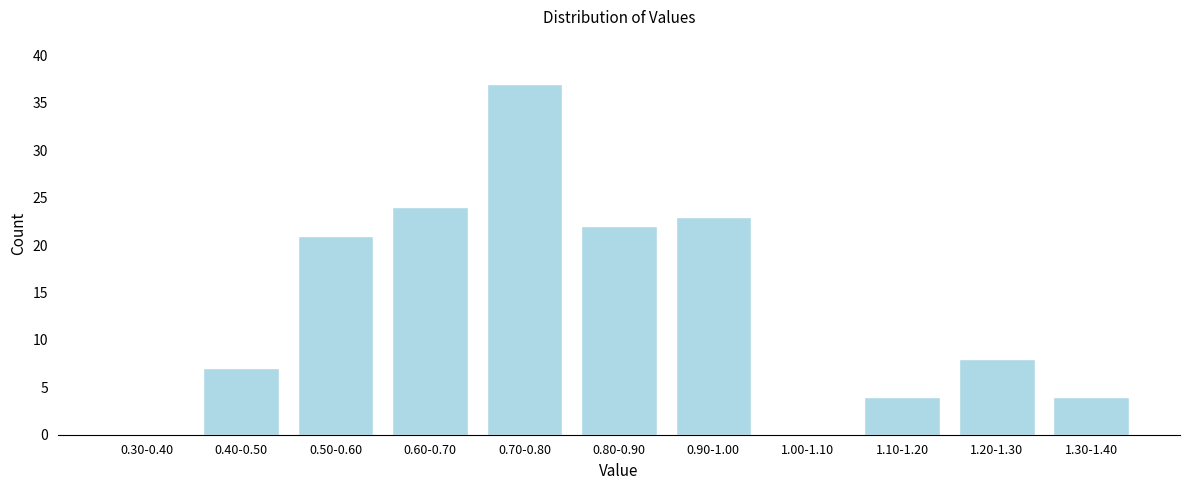

Reading right to left, transcribe all the data shown in this chart.

1.30-1.40=4	1.20-1.30=8	1.10-1.20=4	1.00-1.10=0	0.90-1.00=23	0.80-0.90=22	0.70-0.80=37	0.60-0.70=24	0.50-0.60=21	0.40-0.50=7	0.30-0.40=0